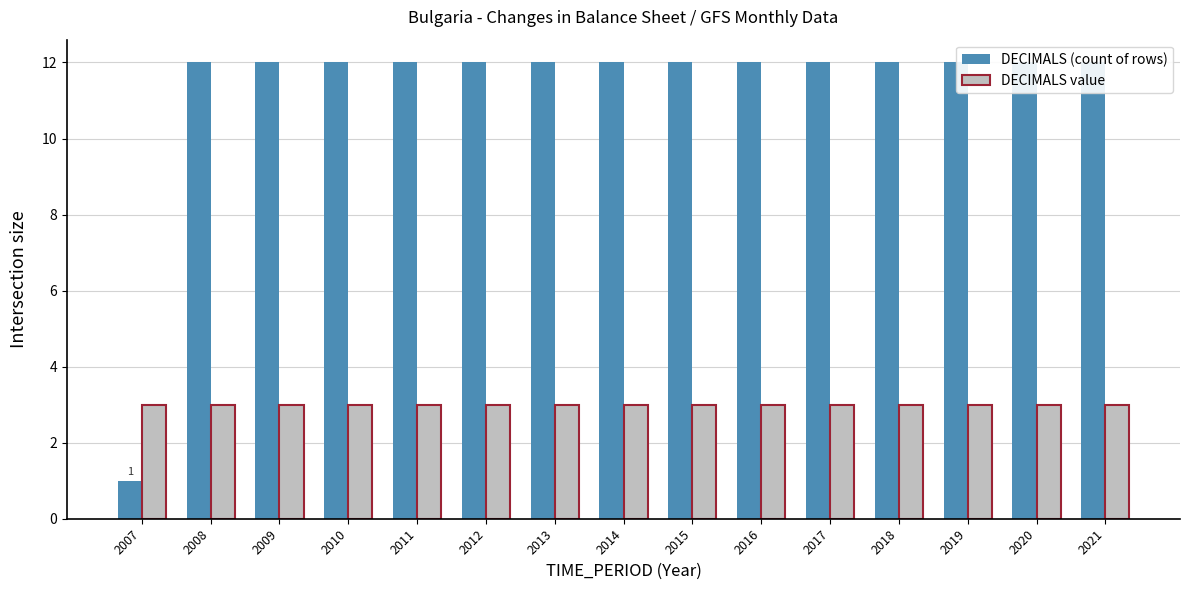

Which series has the widest spread of values?

DECIMALS (count of rows)